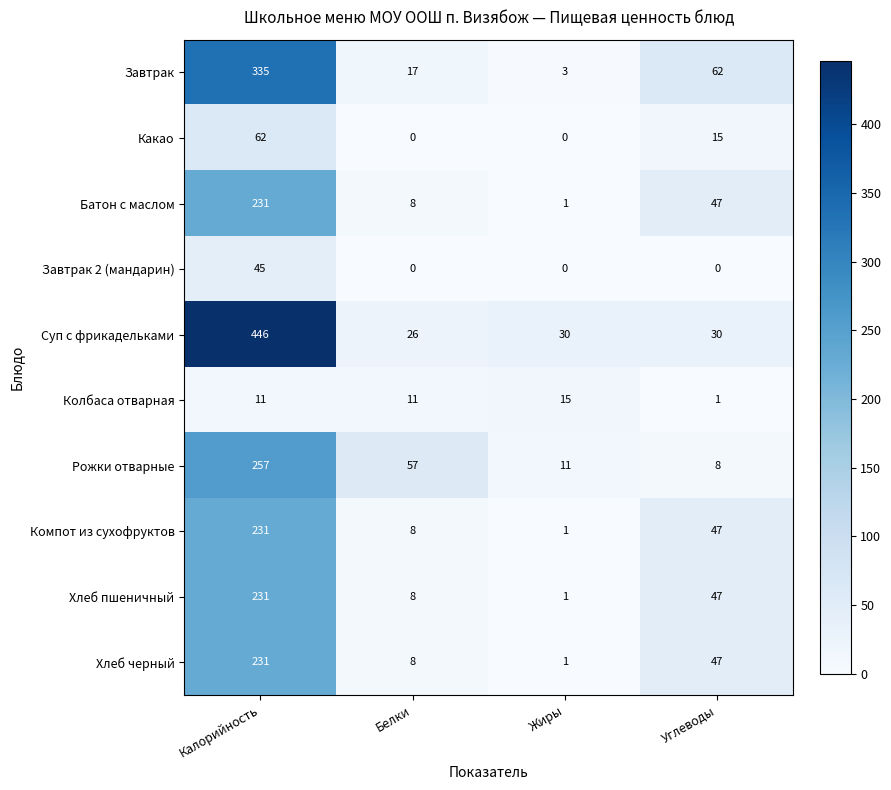

Which series has the largest total across all categories?

Суп с фрикадельками